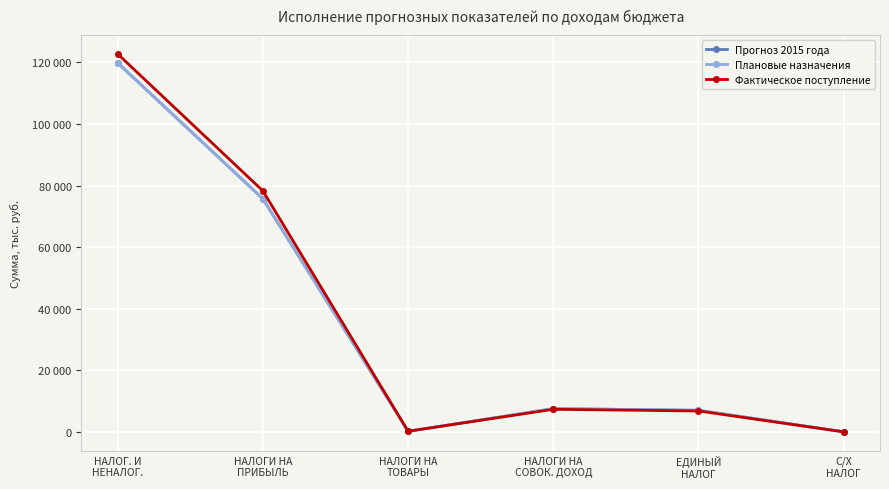

Does the chart have visible grid lines?

Yes